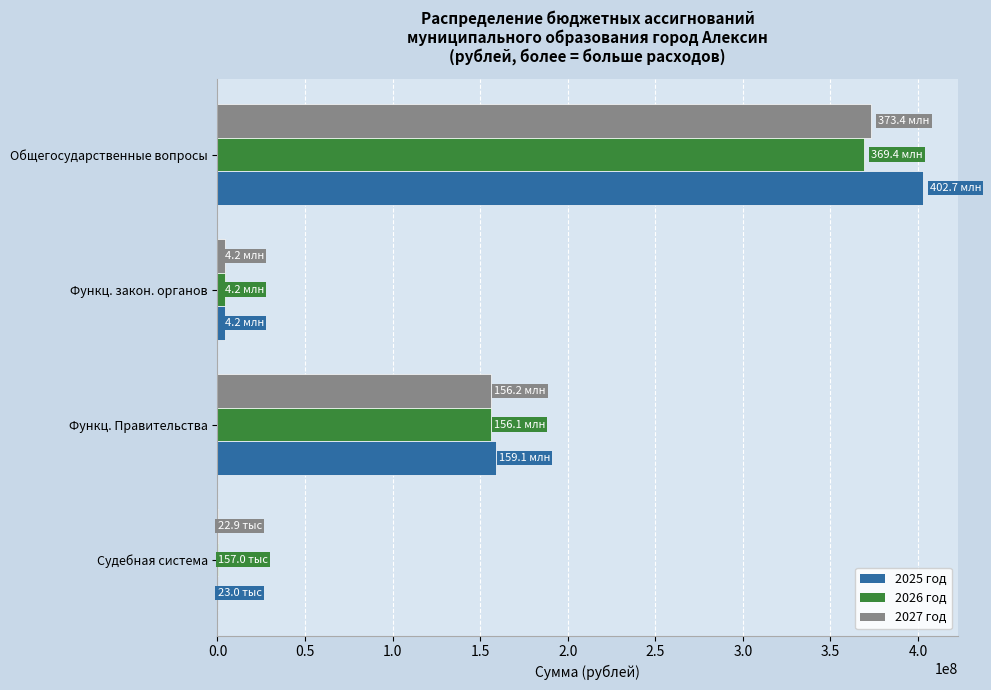

Which series has the largest total across all categories?

2025 год